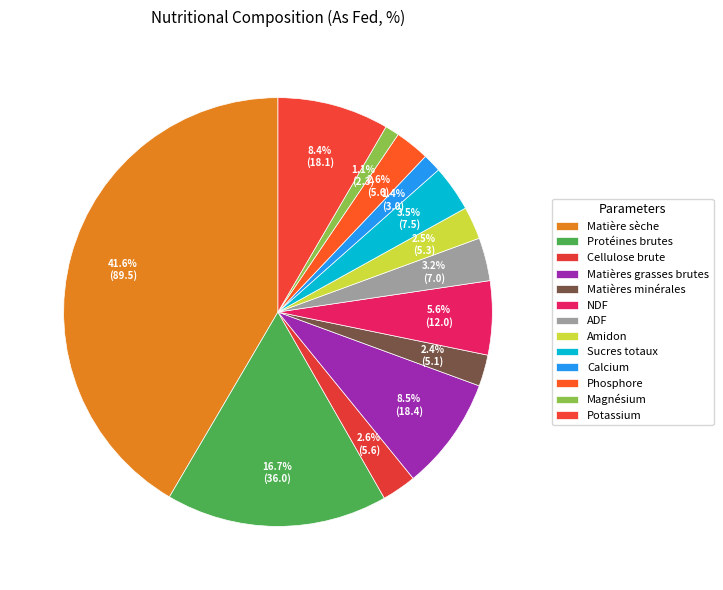

To the nearest percent, what portion does Sucres totaux represent?

3%